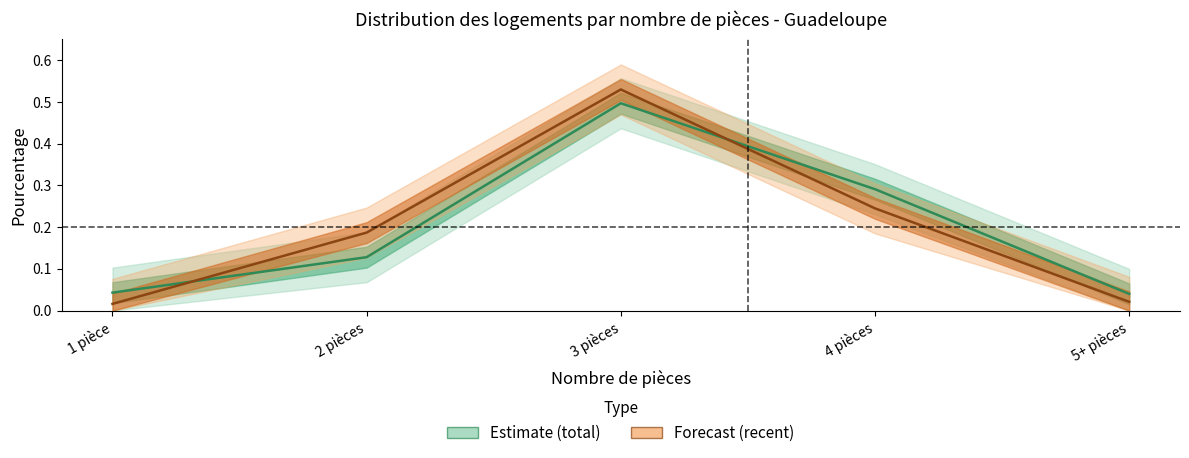

True or false: recent has more than 0 points higher than both neighbors.

True